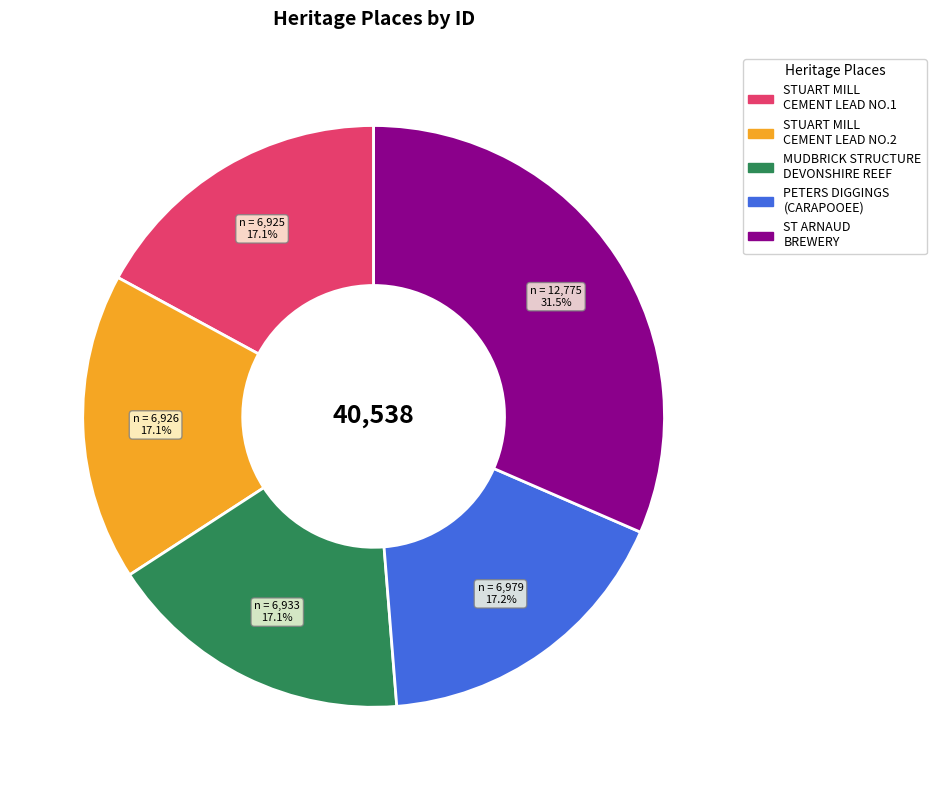

Is there a majority slice in this chart?

No